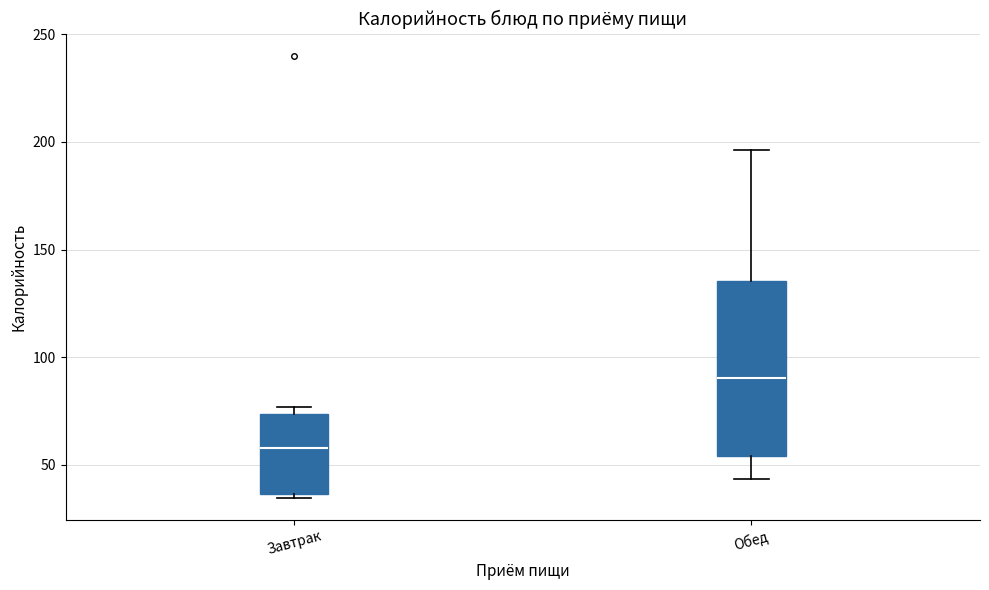

Comparing the boxes themselves (not the whiskers), which one is the tallest?

Обед